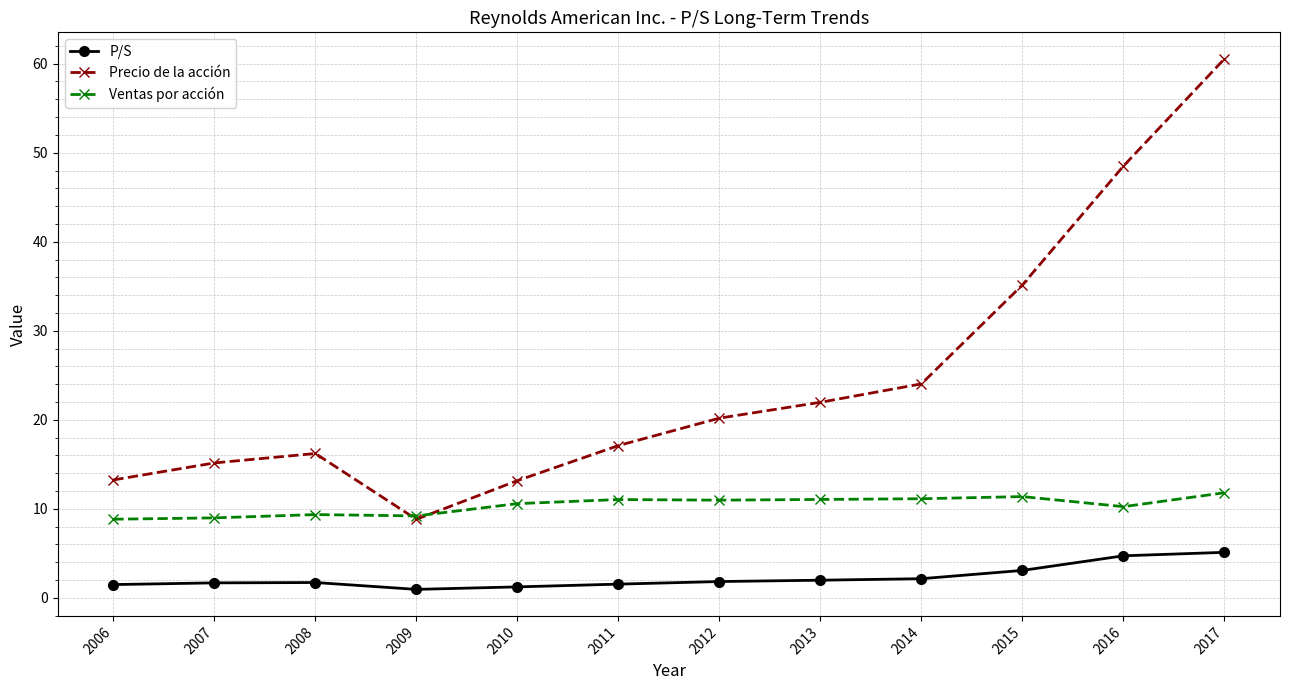

What are all the series names shown in the legend?

P/S, Precio de la acción, Ventas por acción